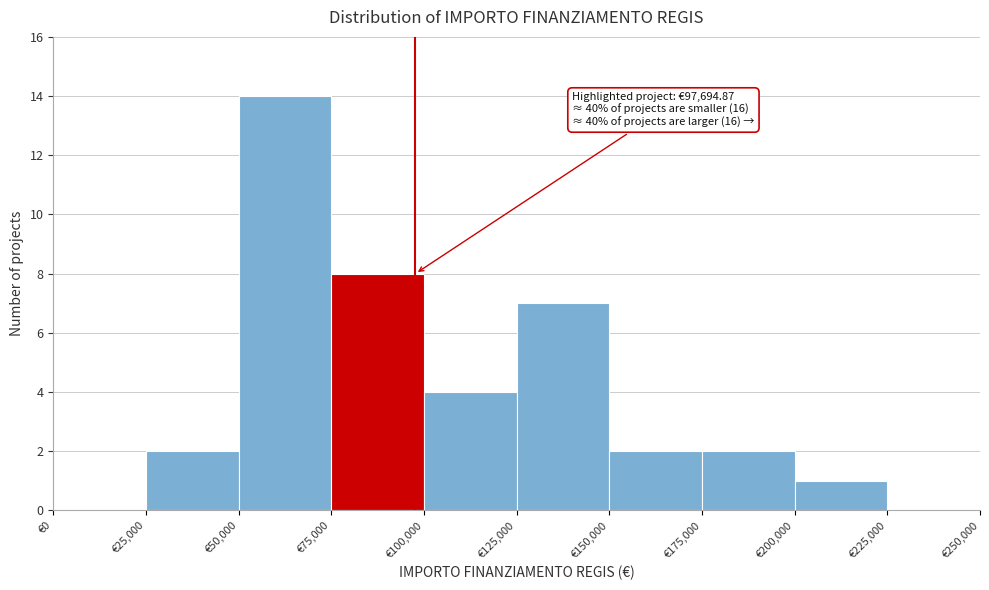

Which range on the x-axis has the tallest bar?

50000 to 75000